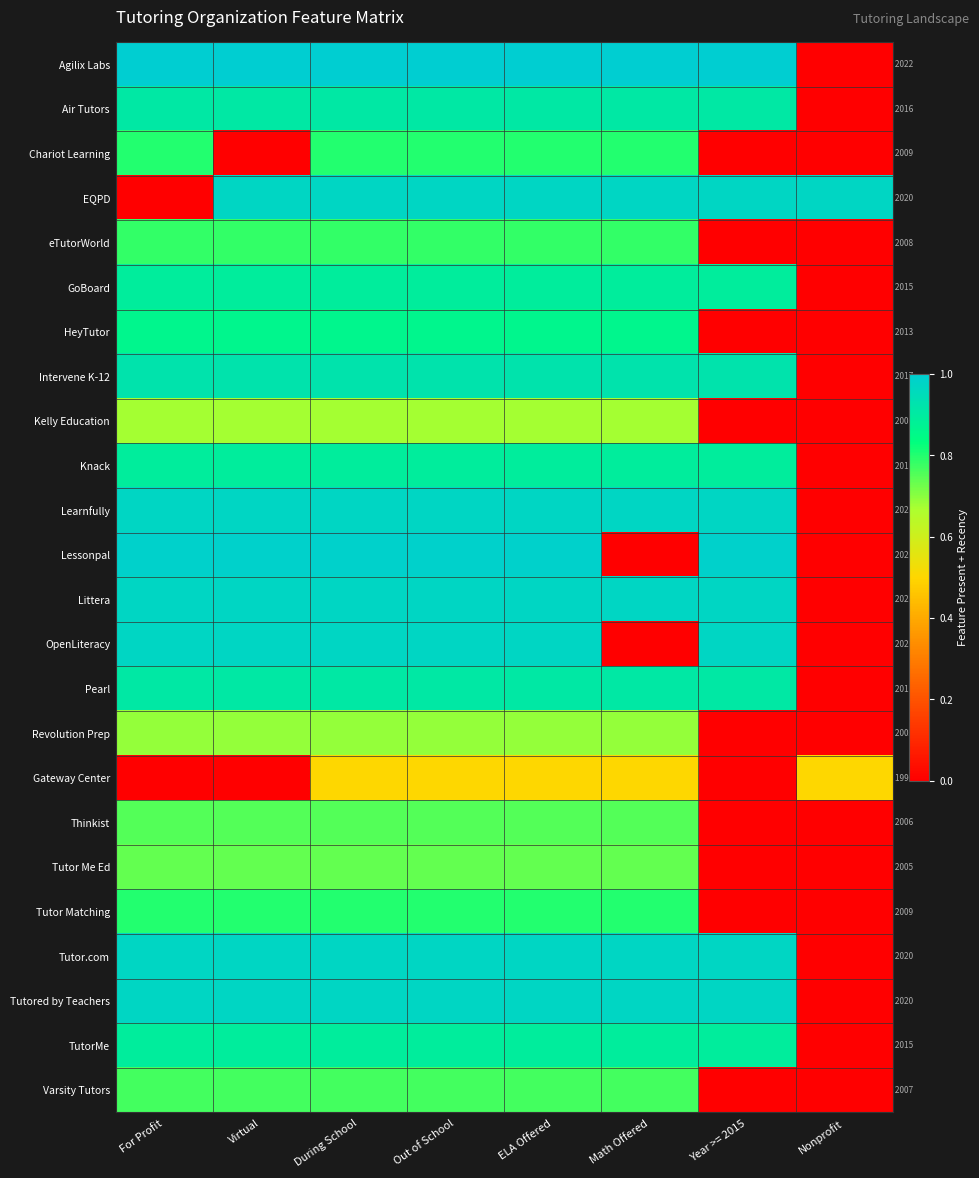

What is the difference between the highest and lowest values at Math Offered?

1.0